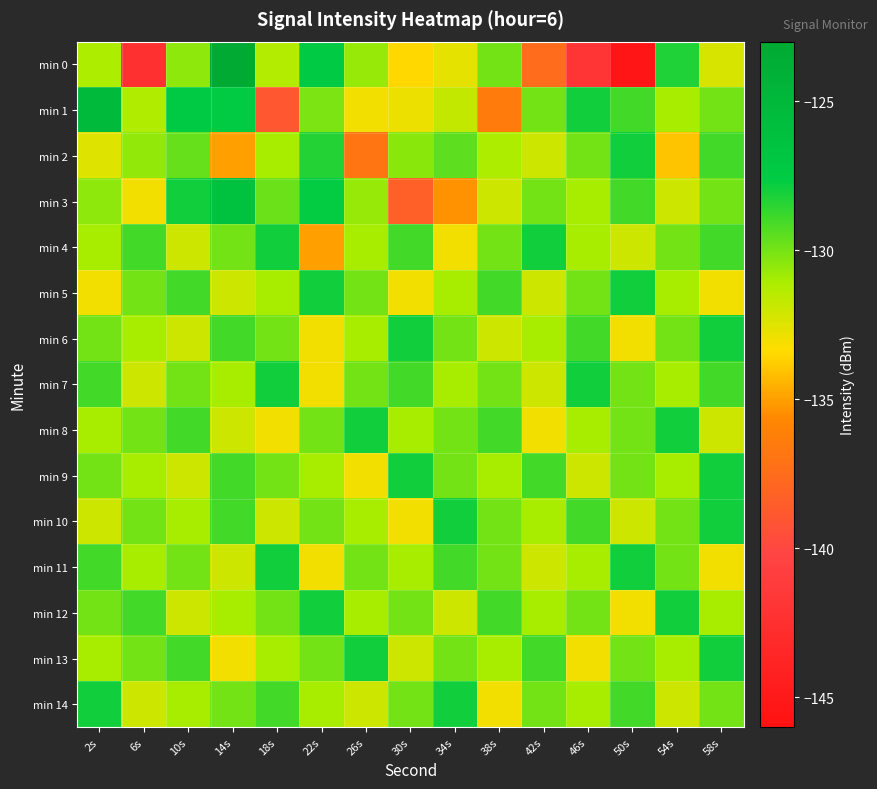

Which series has the widest spread of values?

min 0